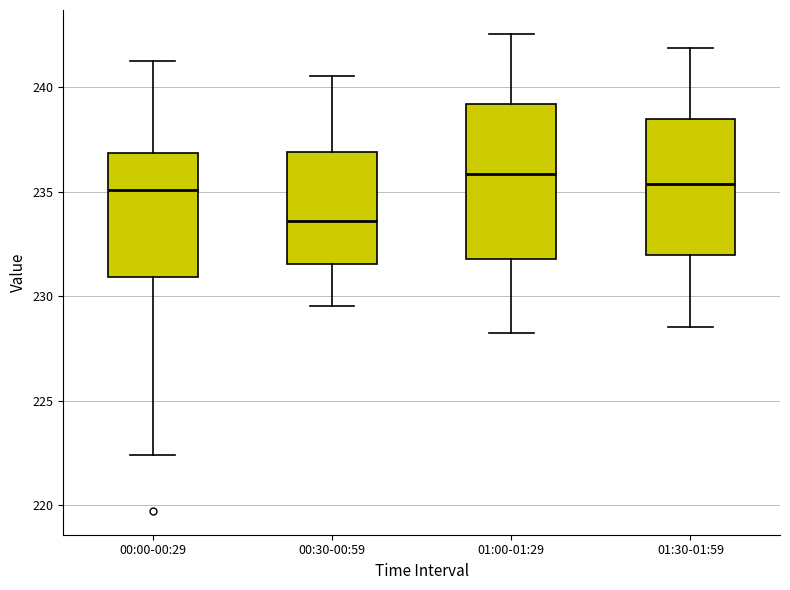

Reading left to right, read every box against the y-axis: the position of its median line, the range the box covers, and the ends of its whiskers. The values are not printed on the chart, so give them approximately, as read against the axis.

00:00-00:29: median 235.0, box 231.0 to 237.0, whiskers 222.5 to 241.5
00:30-00:59: median 233.5, box 231.5 to 237.0, whiskers 229.5 to 240.5
01:00-01:29: median 236.0, box 232.0 to 239.0, whiskers 228.0 to 242.5
01:30-01:59: median 235.5, box 232.0 to 238.5, whiskers 228.5 to 242.0